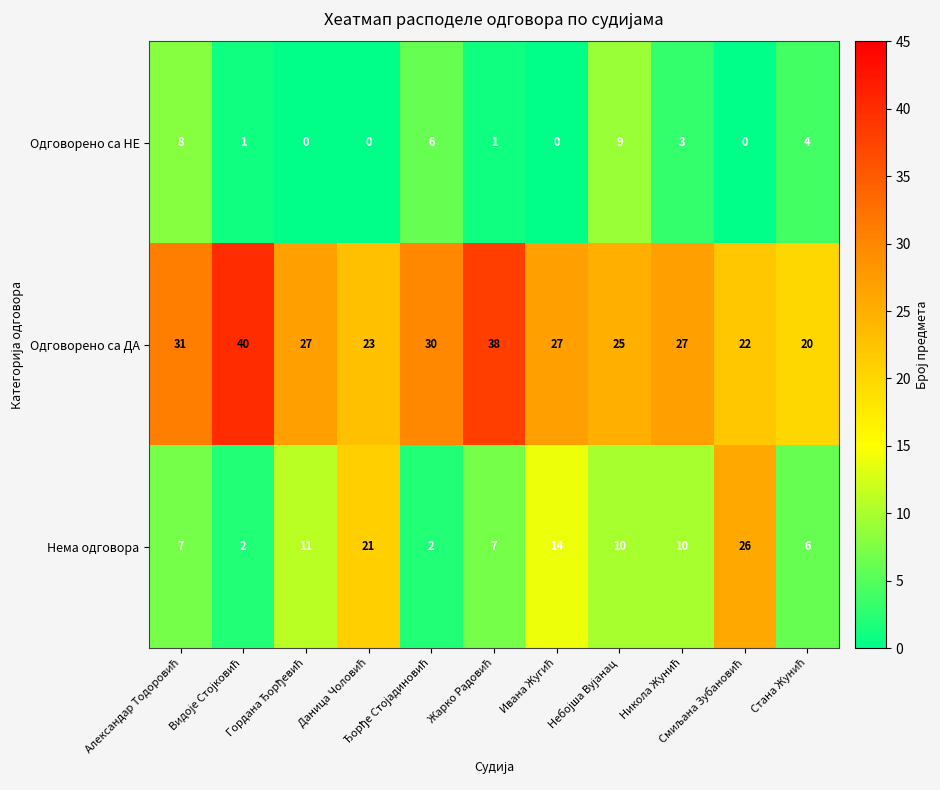

What is the difference between the maximum and minimum values in the Нема одговора series?

24